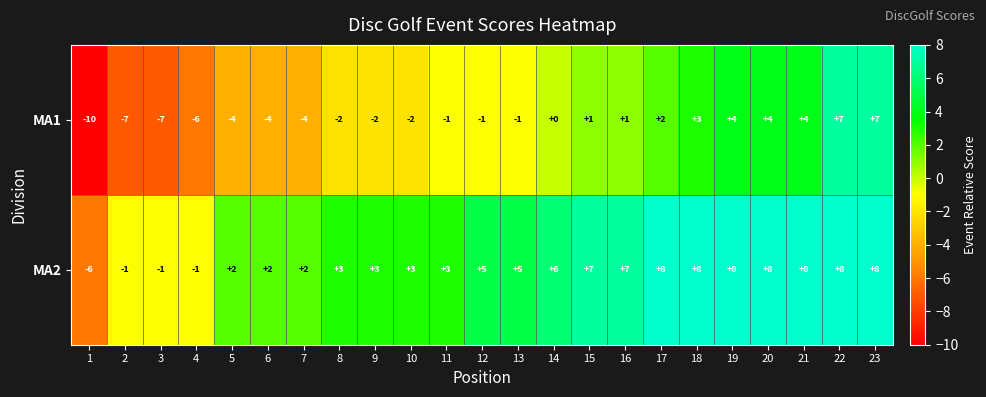

What is the sum of all MA1 values?

-18